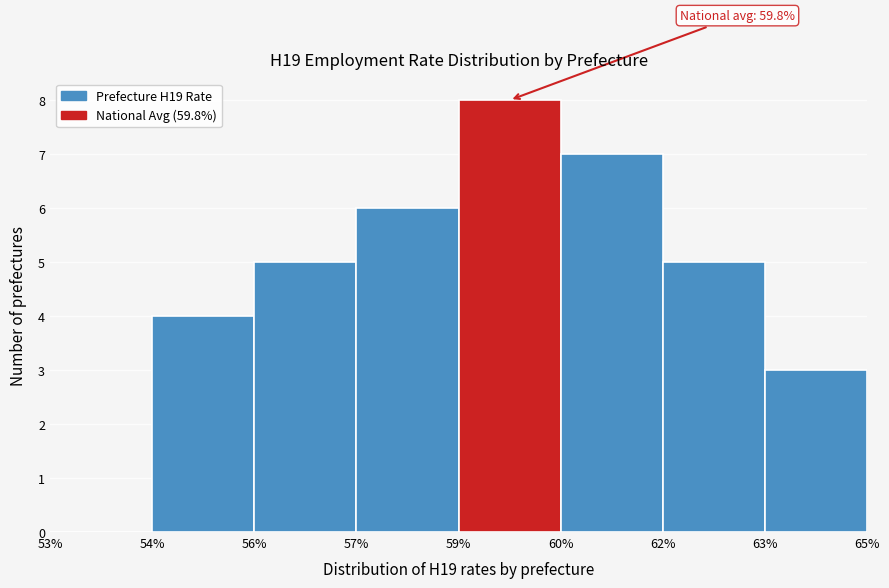

Reading right to left, list all the values displayed in this chart.

63%=3	62%=5	60%=7	59%=8	57%=6	56%=5	54%=4	53%=0